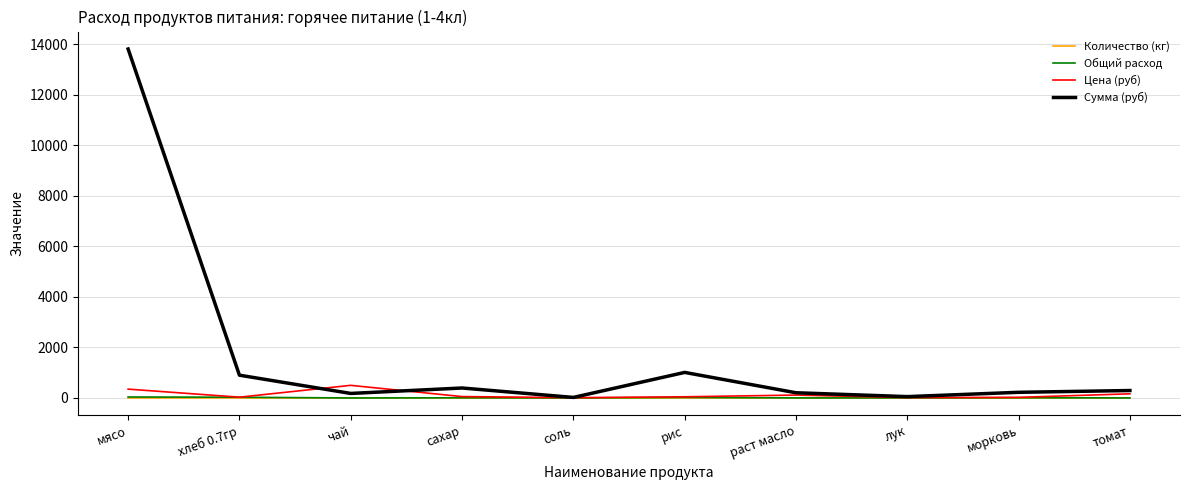

What is the sum of all Цена (руб) values?

1314.7